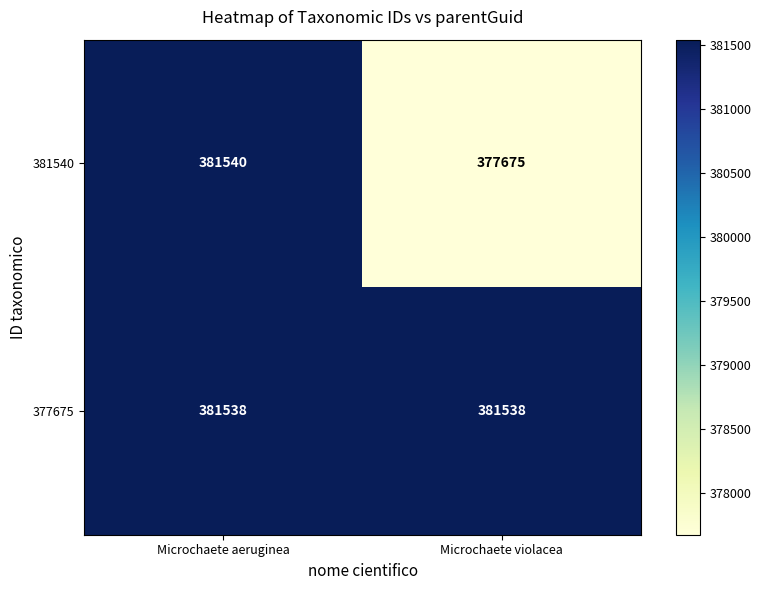

What is the minimum value shown in the chart?

377675